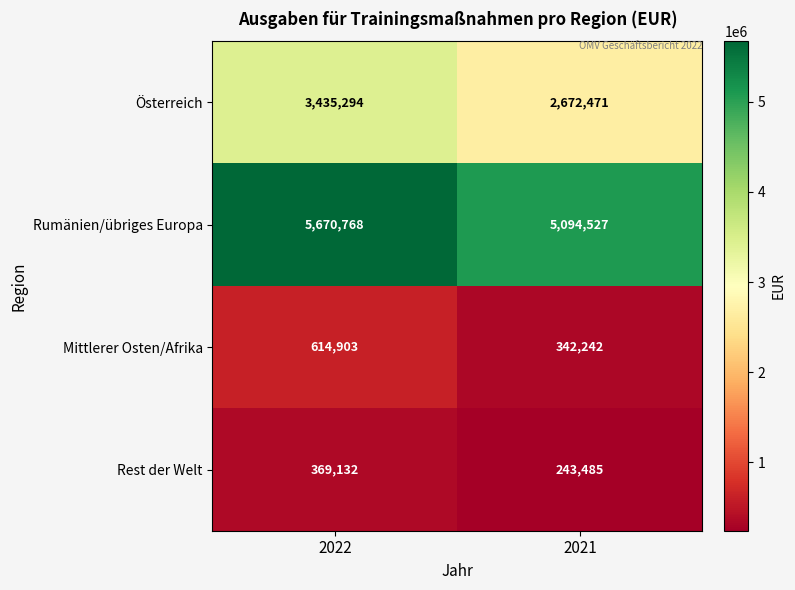

What is the sum of the Österreich values at 2022 and 2021?

6107765